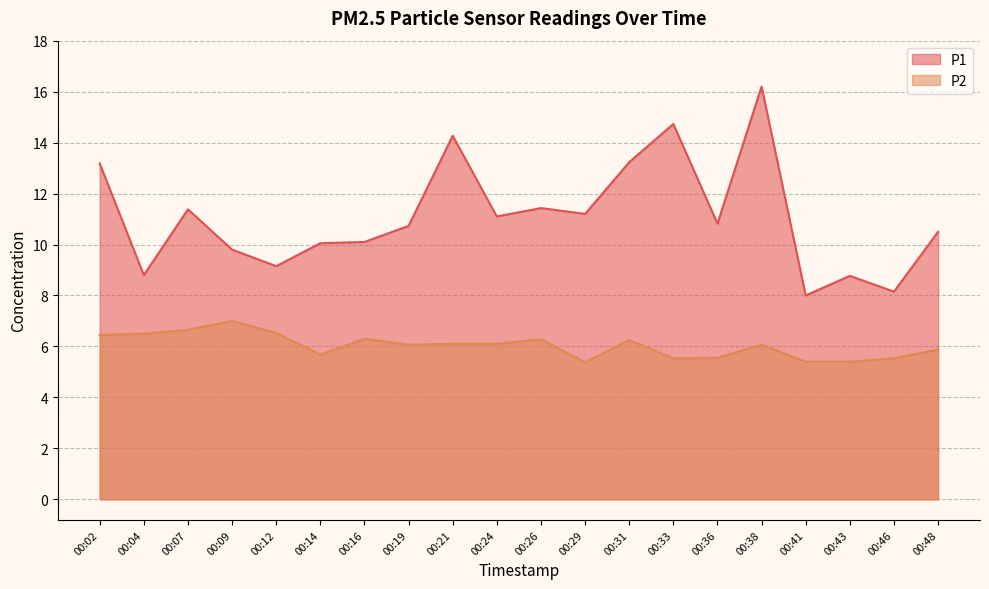

Which series changed the most between 00:09 and 00:38?

P1